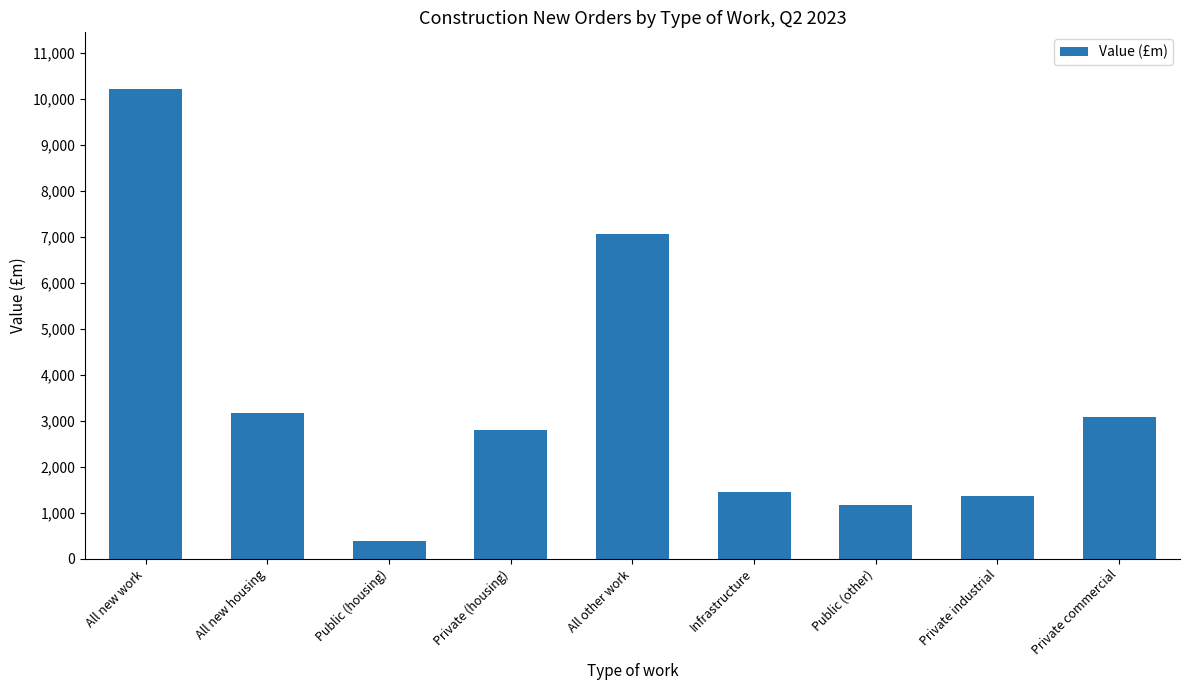

Which has a higher value, Public (other) or All other work?

All other work